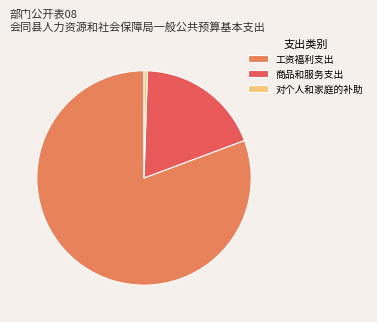

Which has a higher value, 工资福利支出 or 商品和服务支出?

工资福利支出